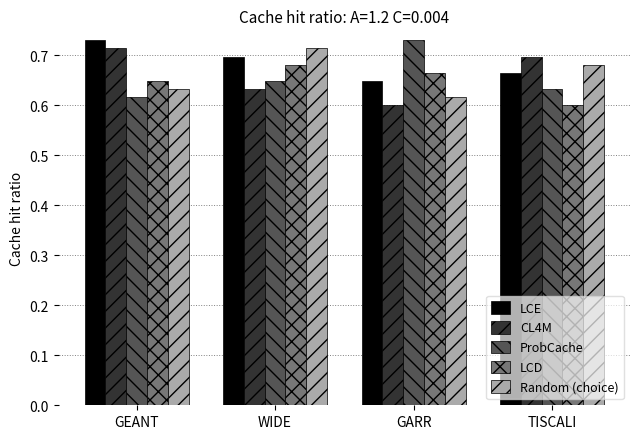

Is it true that CL4M equals 1.0 at TISCALI?

False